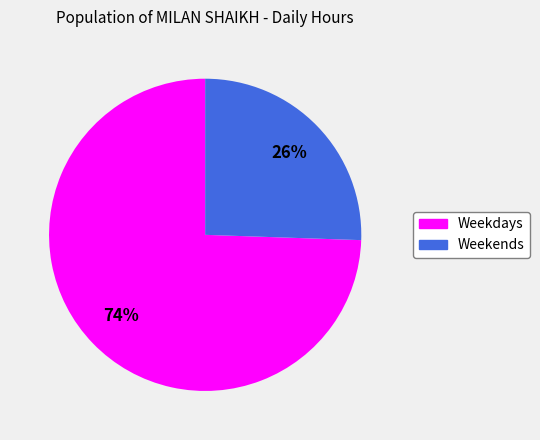

Is there any slice that represents more than half of the pie?

Yes